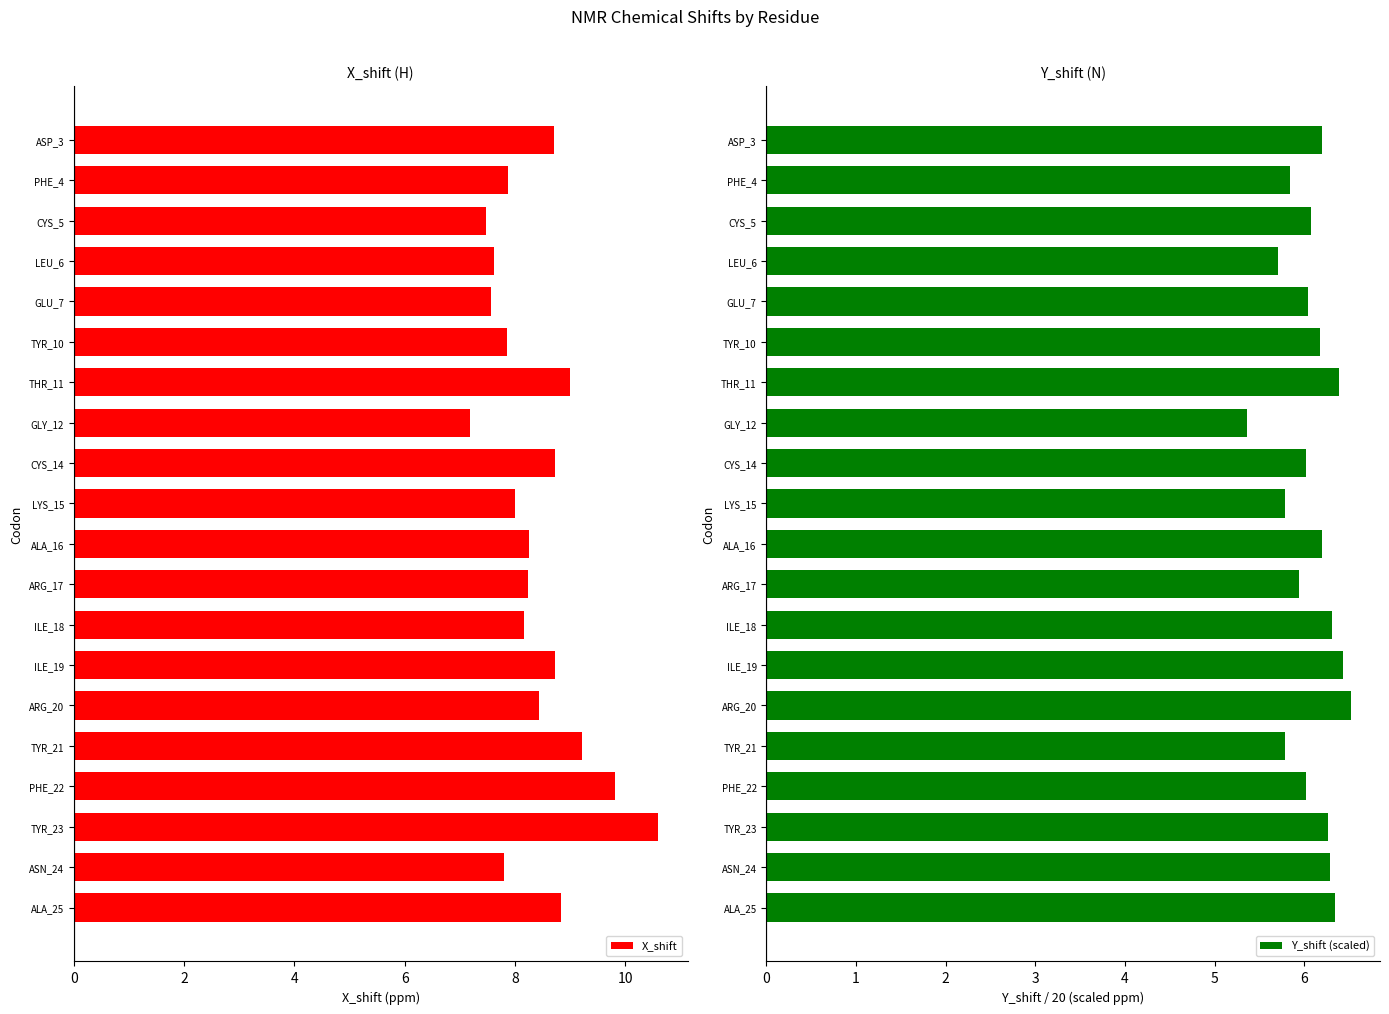

What is the difference between the second highest and minimum values in the X_shift series?

2.6